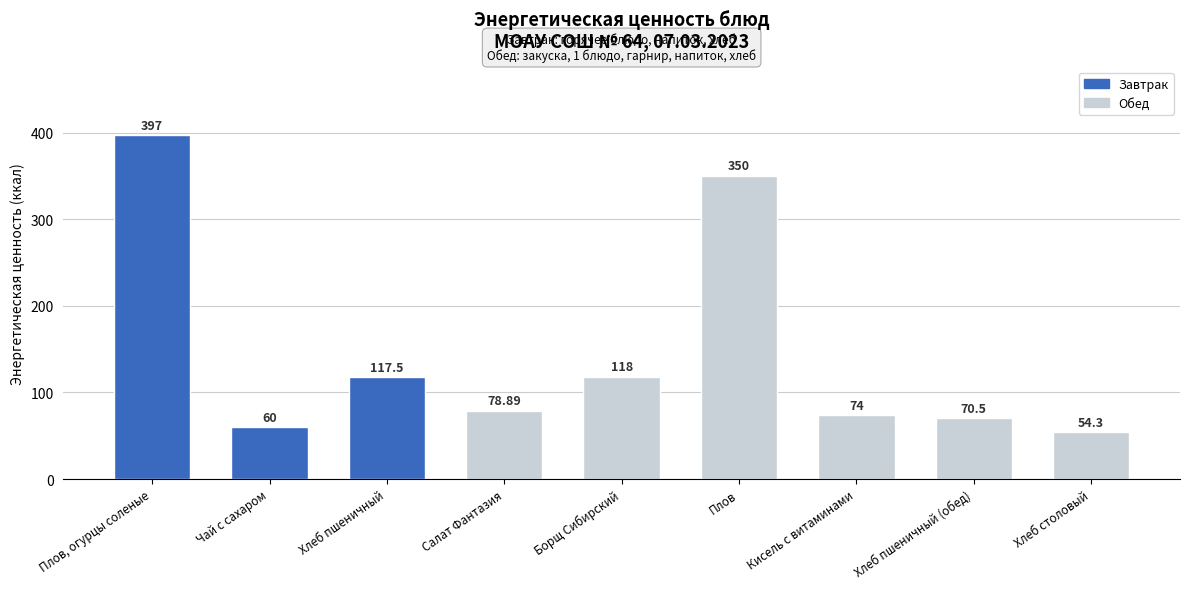

What is the value of the 6th bar from the left?

350.0